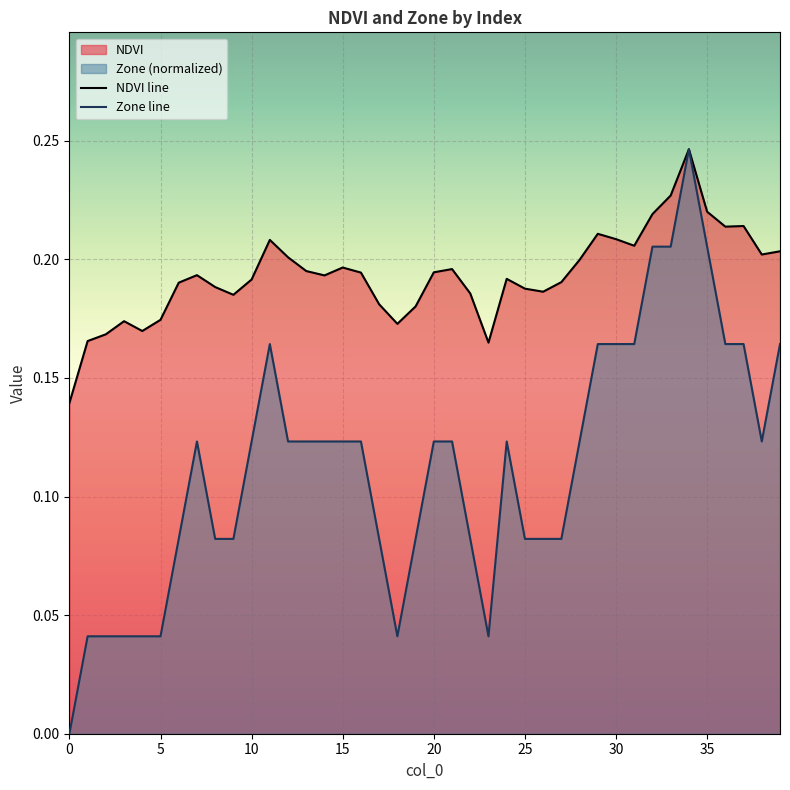

What is the value of the NDVI point at the 16th from the left?

0.2